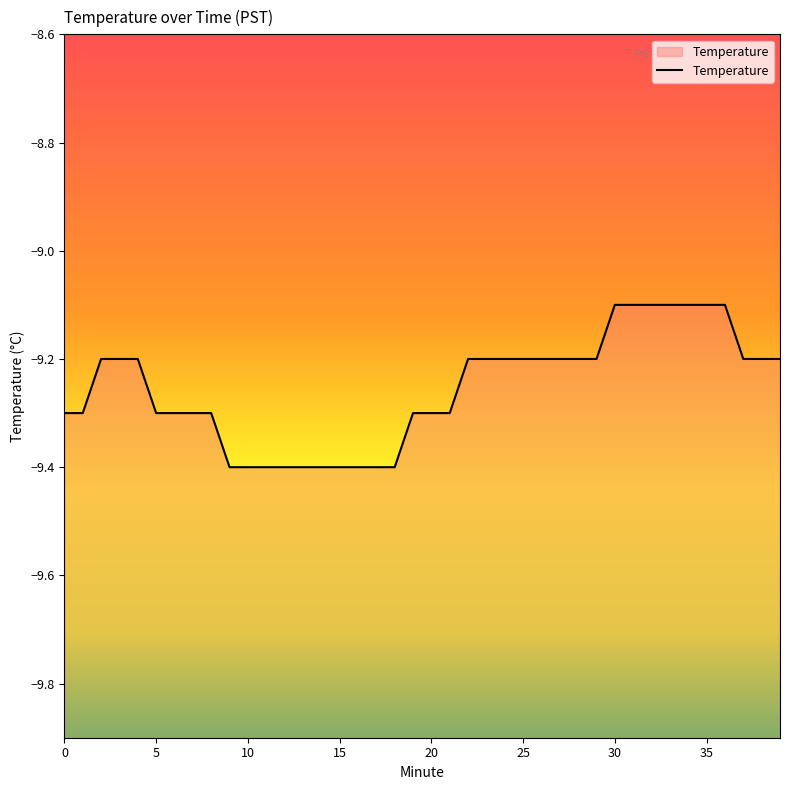

True or false: the data shows -9.3 at 0.

True